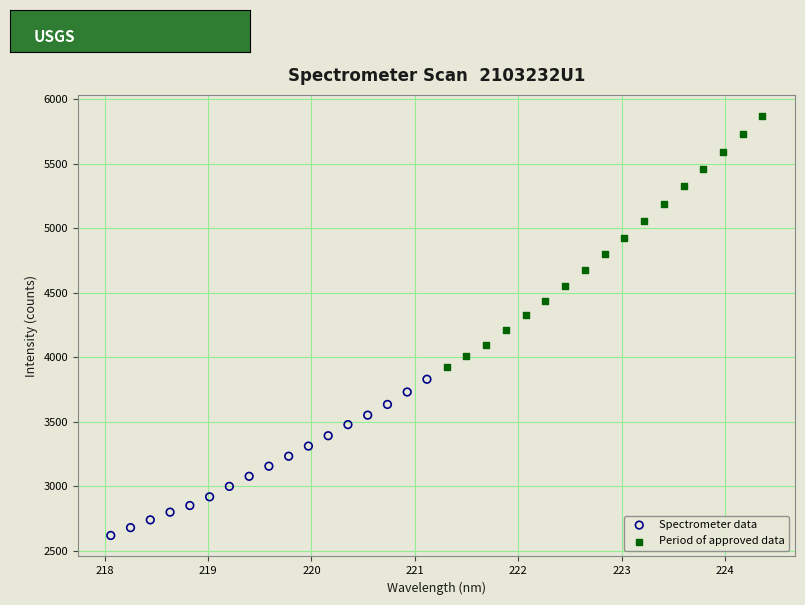

Which series contains the highest Y value?

Period of approved data